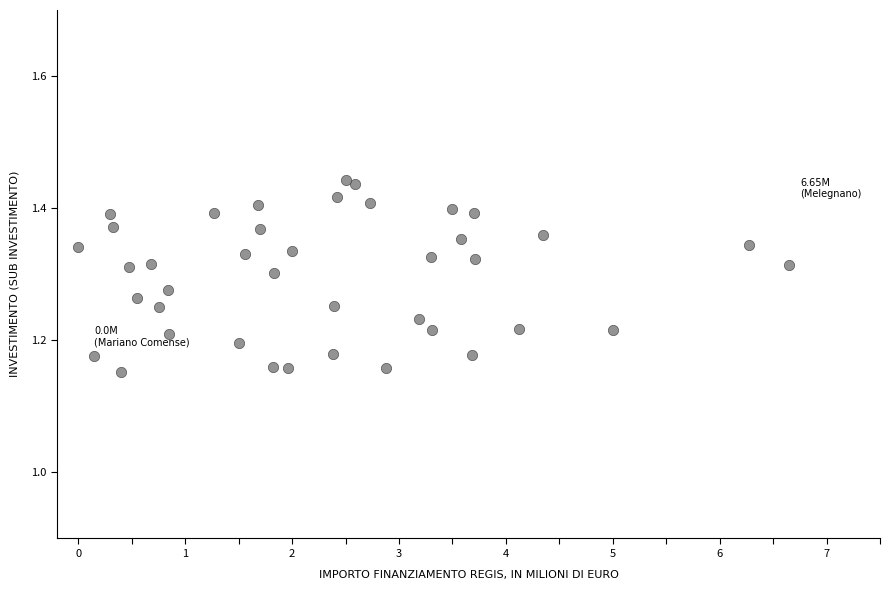

What is the range of Y values (max minus min)?

0.3